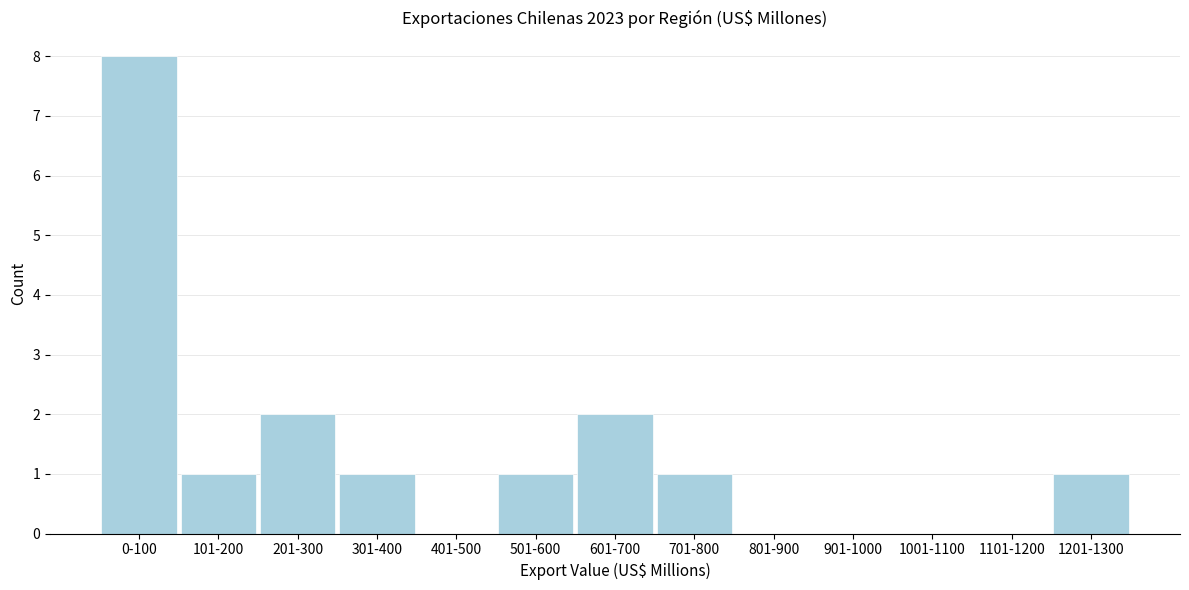

What is the sum of all values?

17